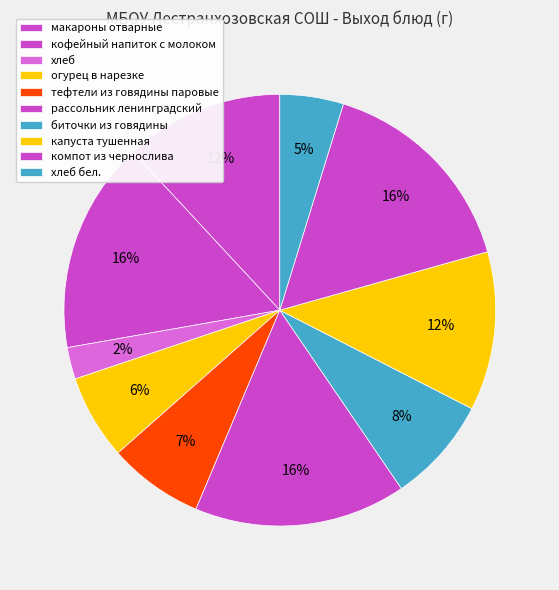

Rank the categories by value from highest to lowest.

кофейный напиток с молоком, рассольник ленинградский, компот из чернослива, макароны отварные, капуста тушенная, биточки из говядины, тефтели из говядины паровые, огурец в нарезке, хлеб бел., хлеб